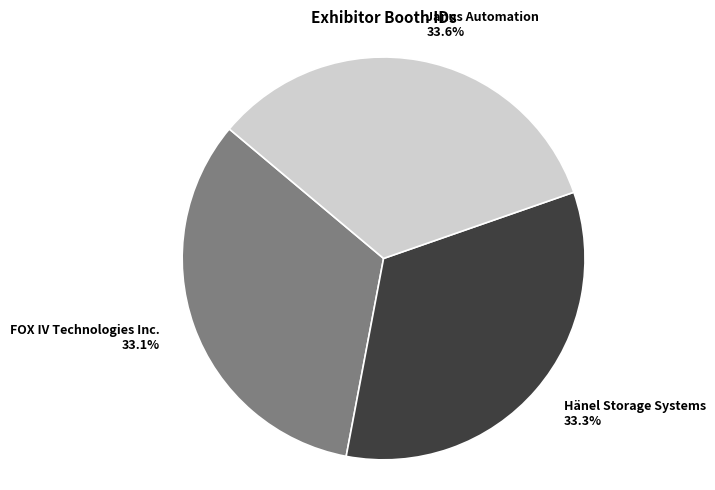

What percentage is the FOX IV Technologies Inc. slice, to the nearest percent?

33%